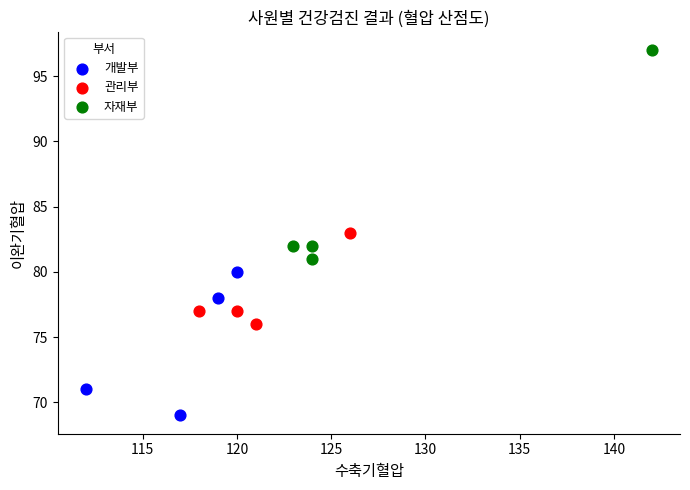

Which series reaches the minimum Y coordinate?

개발부